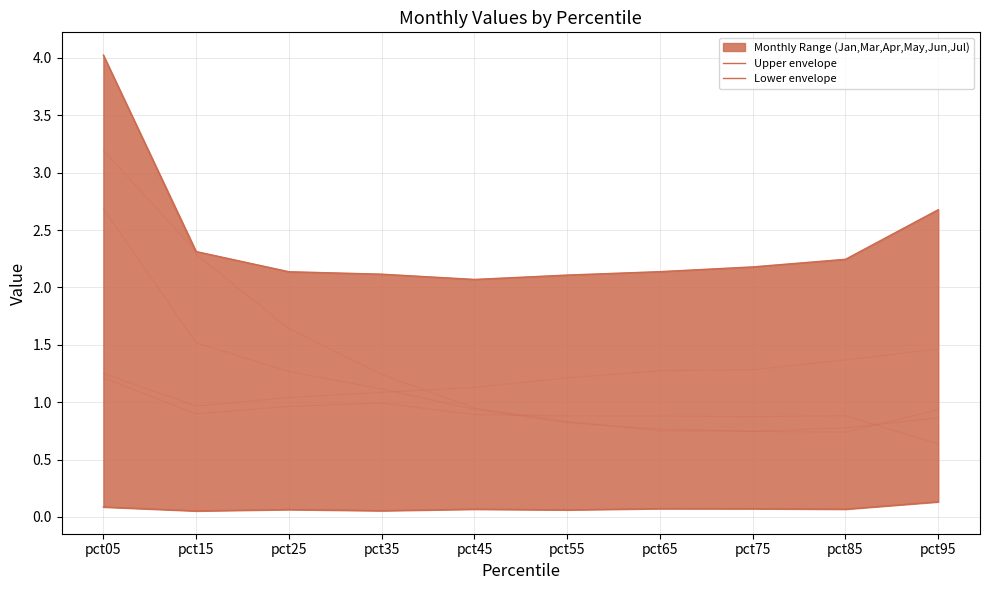

True or false: Upper envelope has a value of 1.2 at pct35.

False